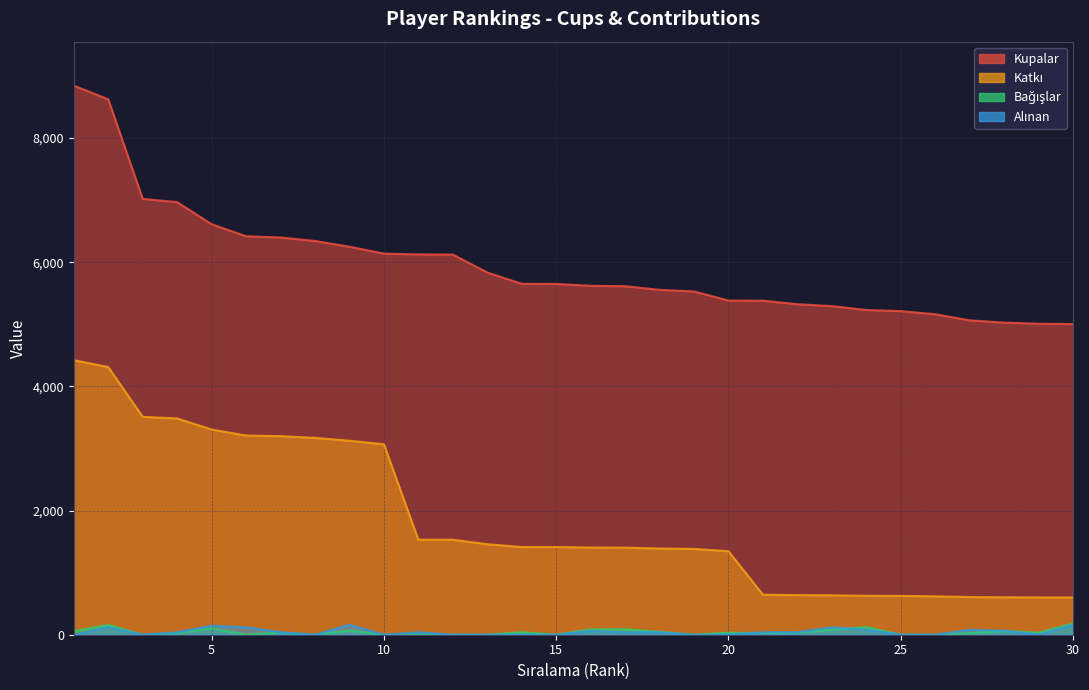

Is it true that Kupalar equals 5004 at 30?

True